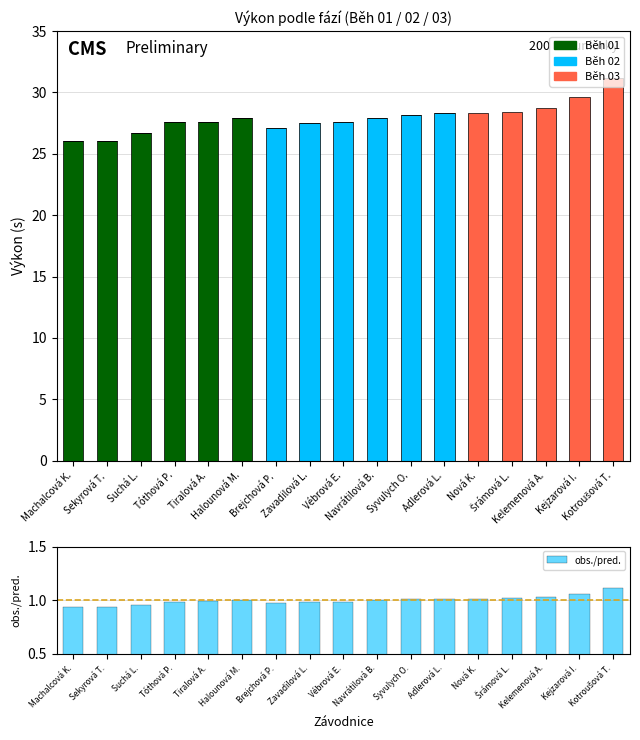

What is the maximum value shown in the chart?

31.2